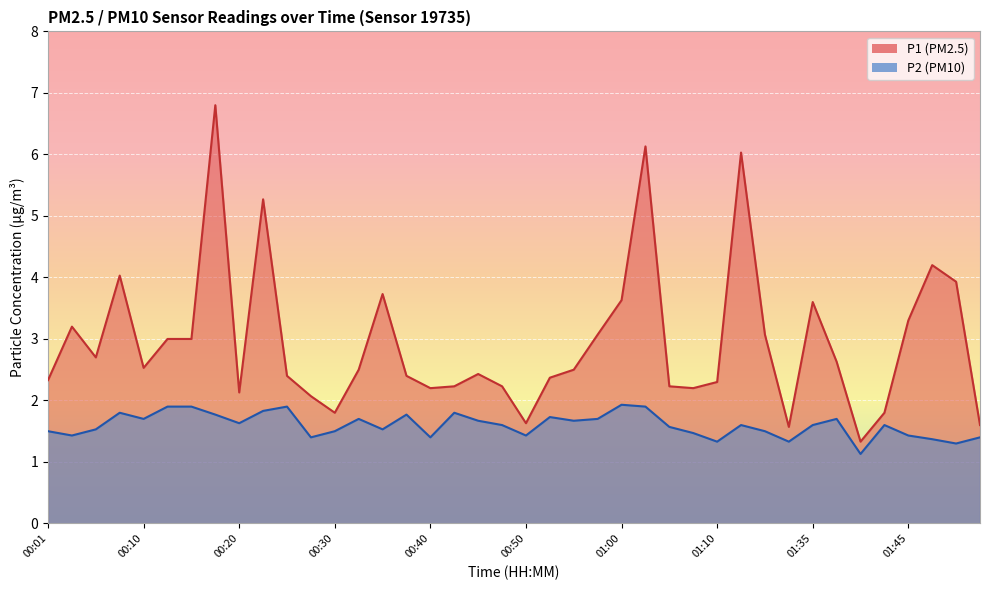

What position from the right is 01:00?

16